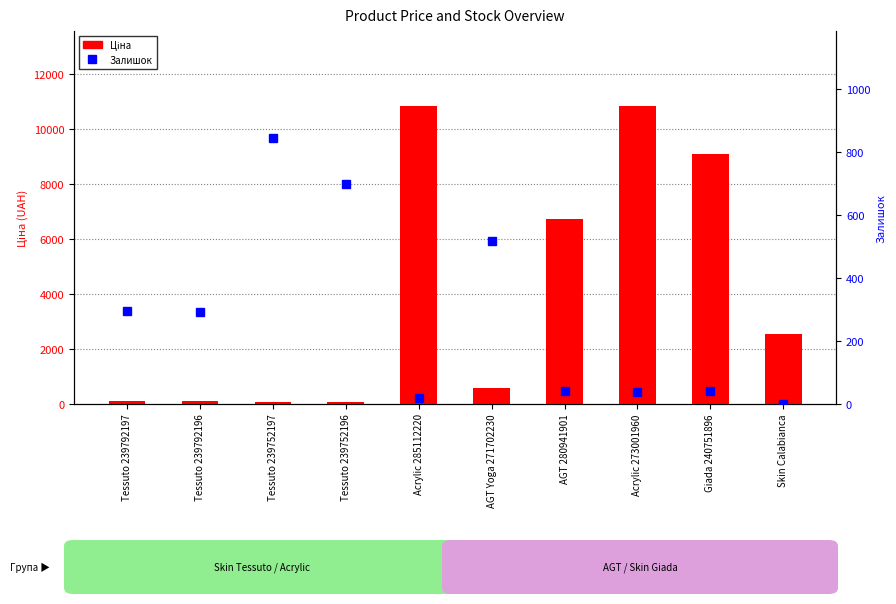

Which has a higher value, Tessuto 239752197 or Acrylic 285112220?

Acrylic 285112220